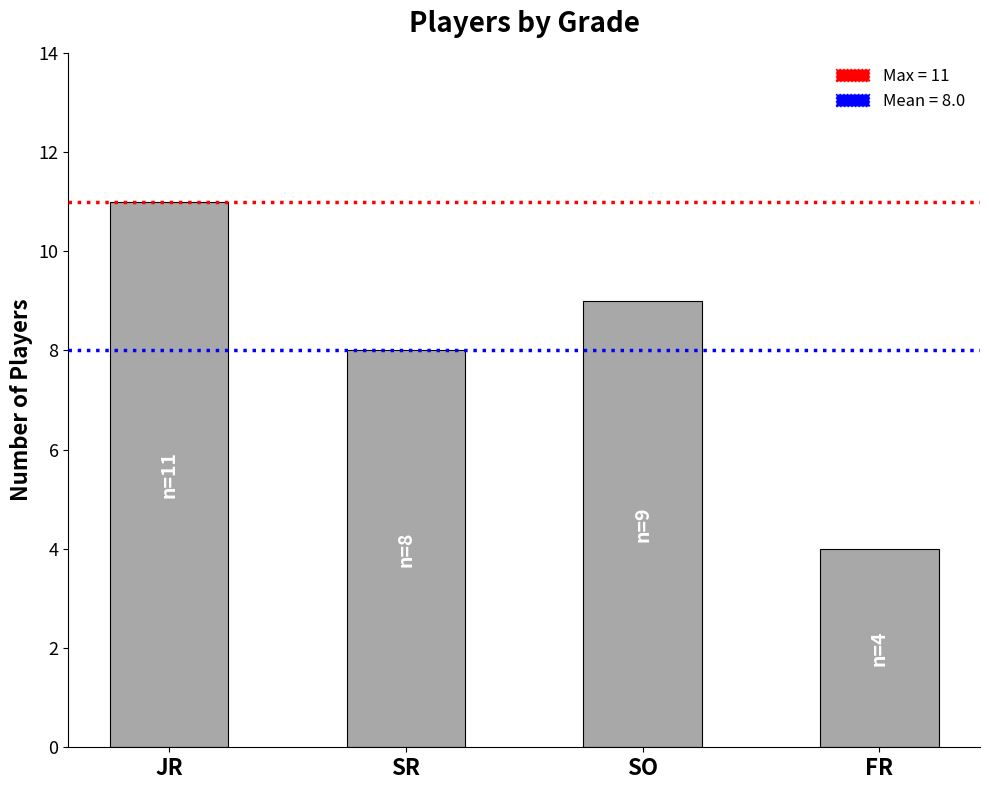

What position from the left is SR?

2